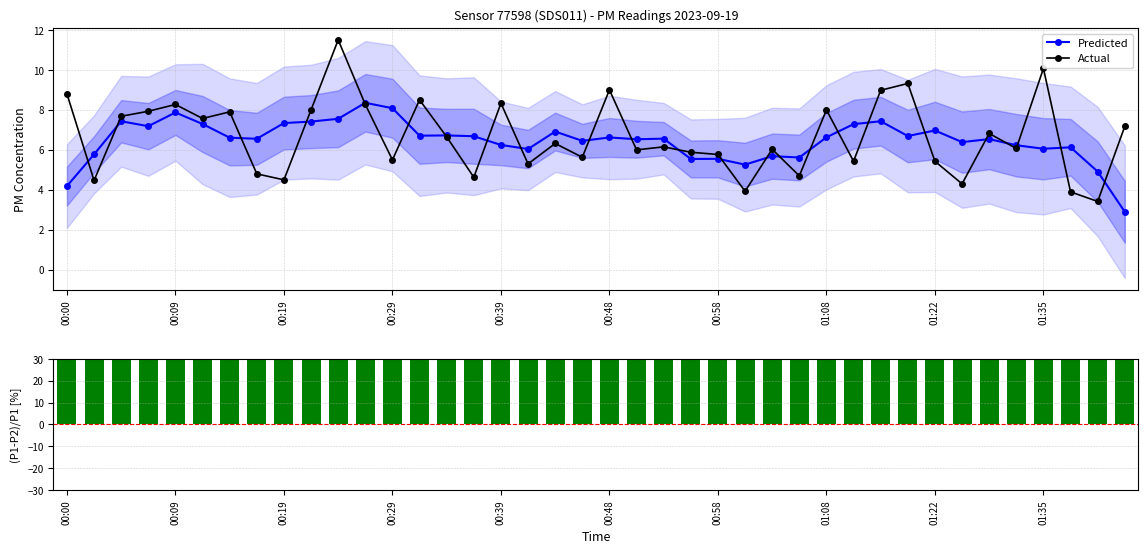

What is the label of the 22nd bar from the right?

18